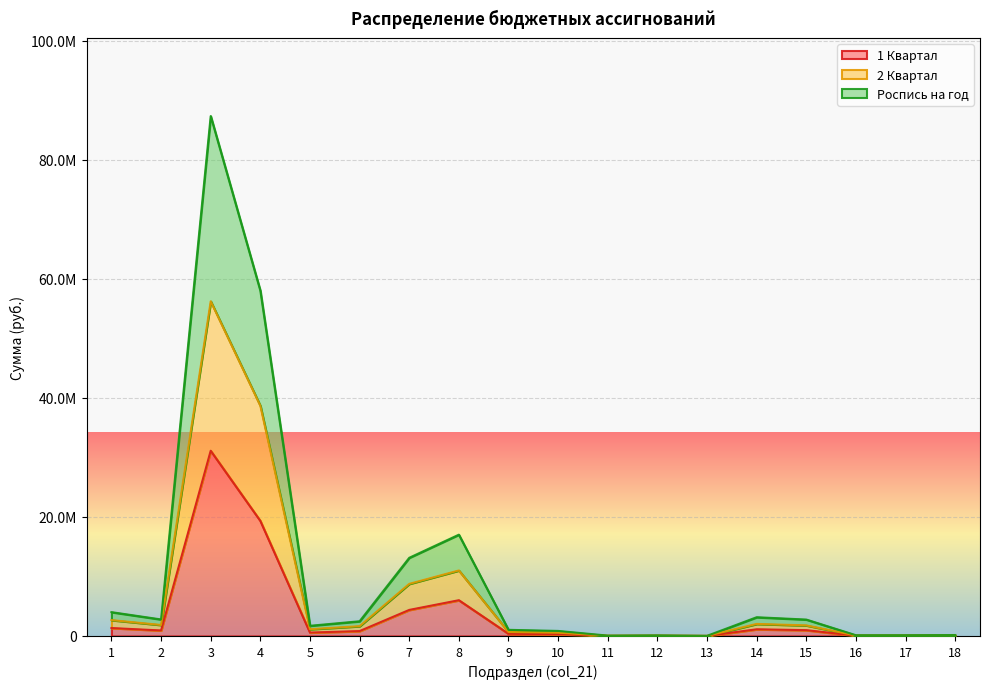

Reading left to right, list all the values displayed in this chart.

1 Квартал: 1334500.0	925347.3	31112300.7	19333500.7	570300.0	823795.0	4376970.0	6007700.0	365700.0	298400.2	22600.1	36034.7	8700.0	1124500.0	978440.8	44442.9	44761.9	56854.3
2 Квартал: 2669000.0	1850694.6	56216904.4	38667001.4	1140600.0	1647590.0	8753940.0	11007700.0	665700.0	548400.2	40600.1	66034.7	15700.0	2024500.0	1778440.8	79442.9	82761.9	101854.4
Роспись на год: 4003500.0	2776041.9	87329205.1	58000502.1	1710900.0	2471385.0	13130910.0	17015400.0	1031400.0	846800.4	63200.2	102069.4	24400.0	3149000.0	2756881.7	123885.8	127523.8	158708.7